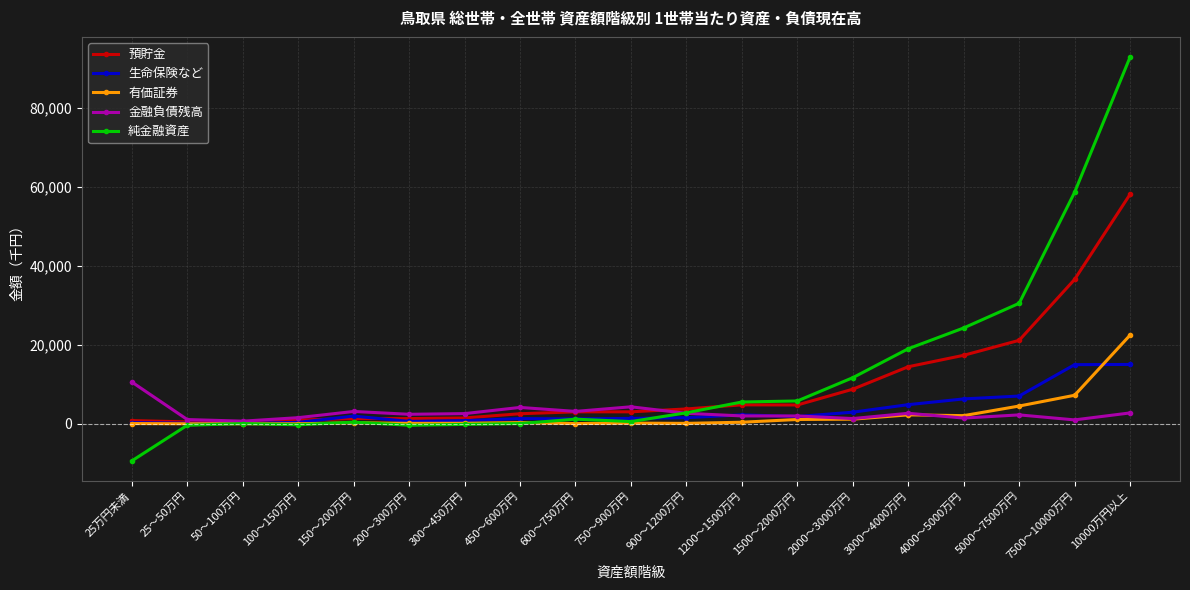

True or false: 有価証券 has more than 2 interior local peaks.

True